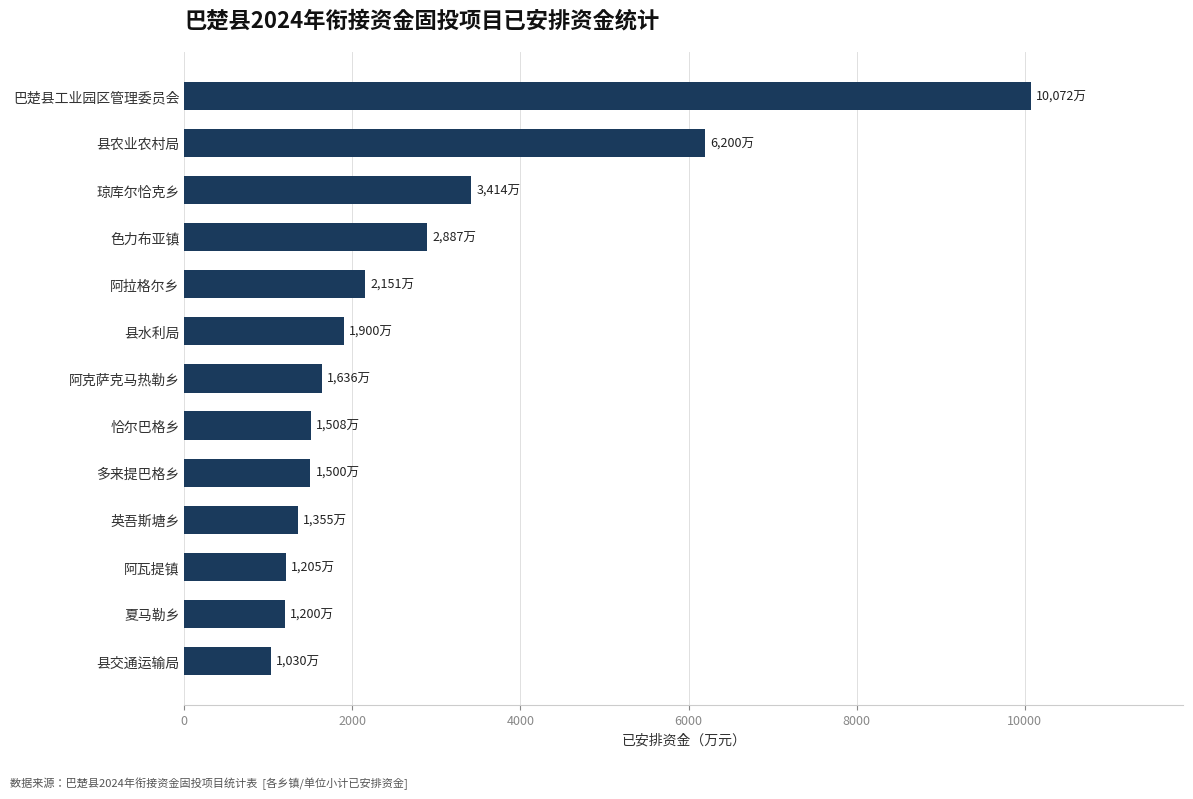

Are the bars horizontal?

Yes